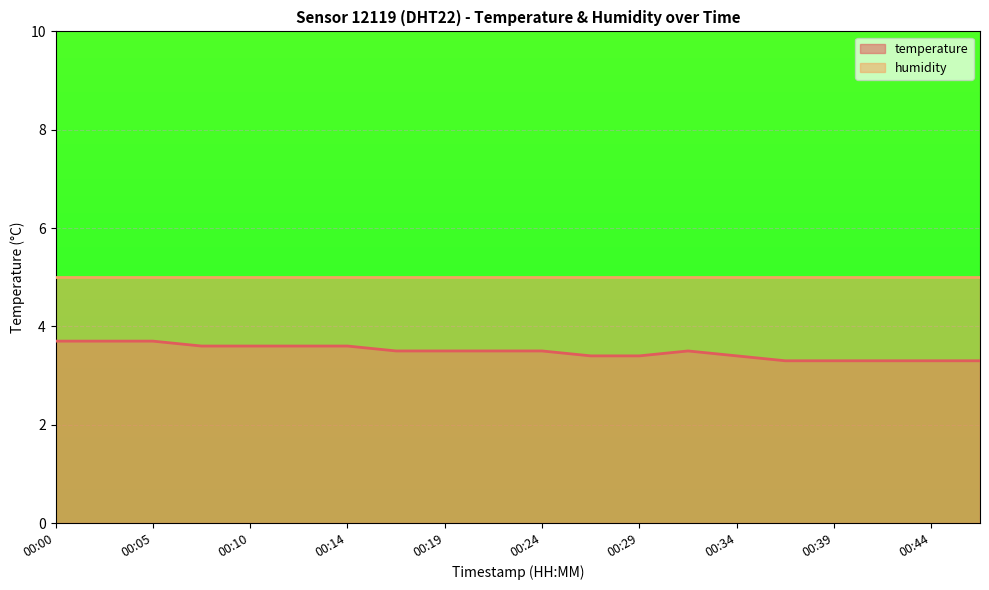

Reading left to right, transcribe all the data shown in this chart.

00:00=3.7	00:02=3.7	00:05=3.7	00:07=3.6	00:10=3.6	00:12=3.6	00:14=3.6	00:17=3.5	00:19=3.5	00:22=3.5	00:24=3.5	00:27=3.4	00:29=3.4	00:32=3.5	00:34=3.4	00:36=3.3	00:39=3.3	00:41=3.3	00:44=3.3	00:46=3.3